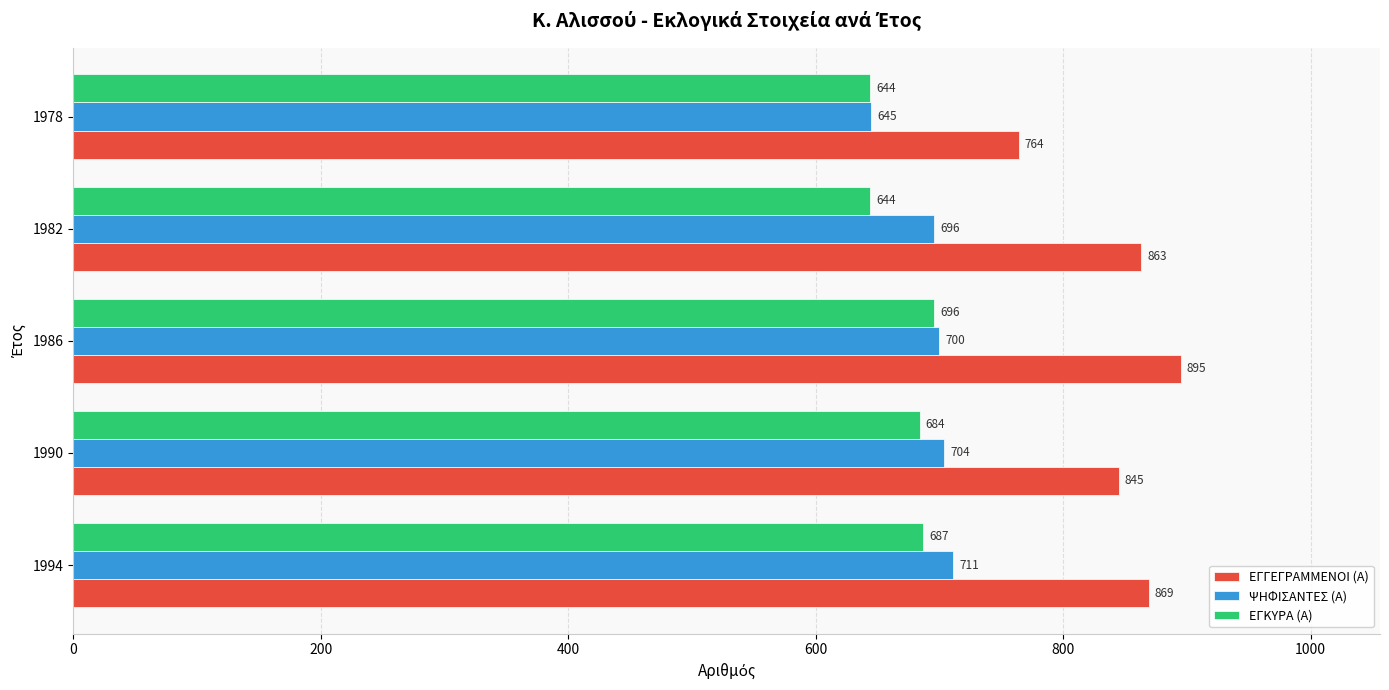

How many data points in ΨΗΦΙΣΑΝΤΕΣ (Α) are less than 700?

2